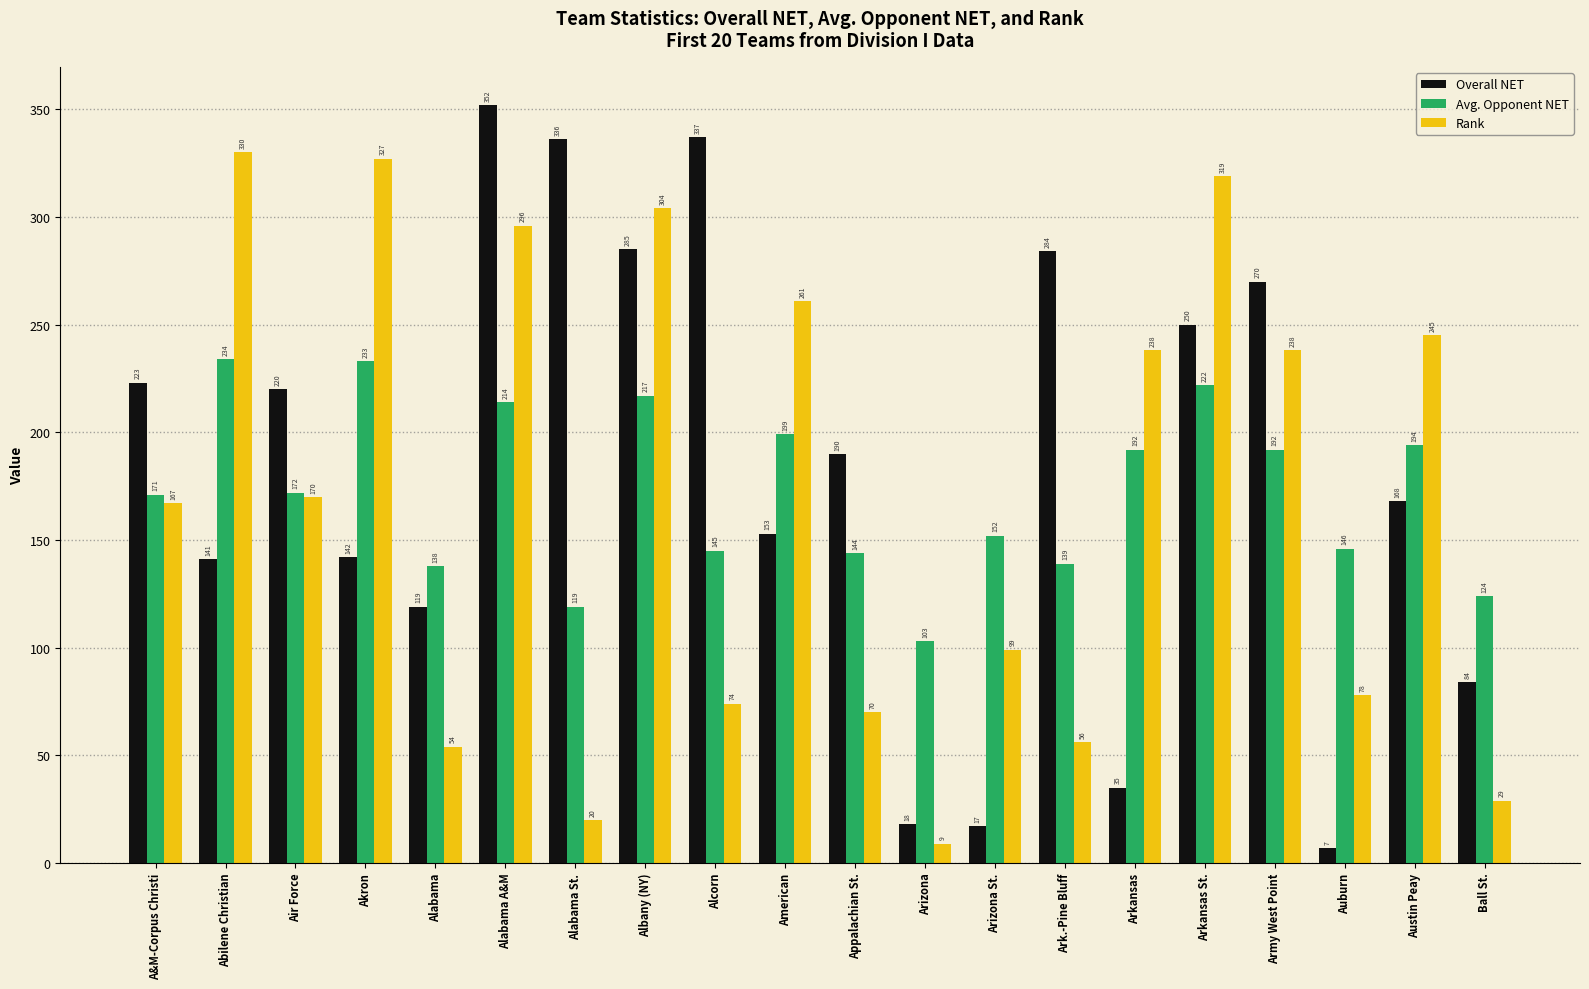

At how many categories does at least one series exceed 150?

16